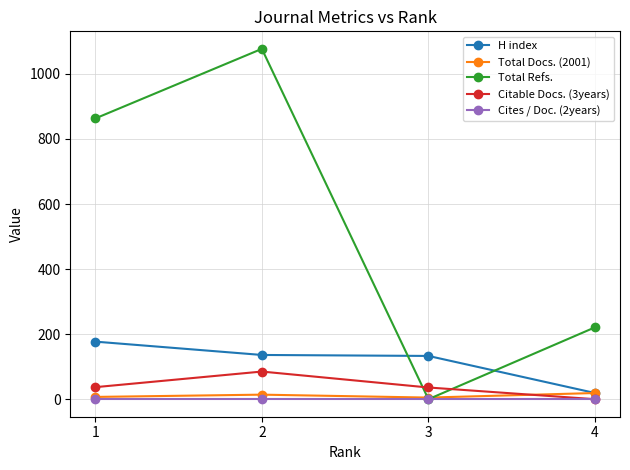

Which category has the lowest value in the Total Refs. series?

3